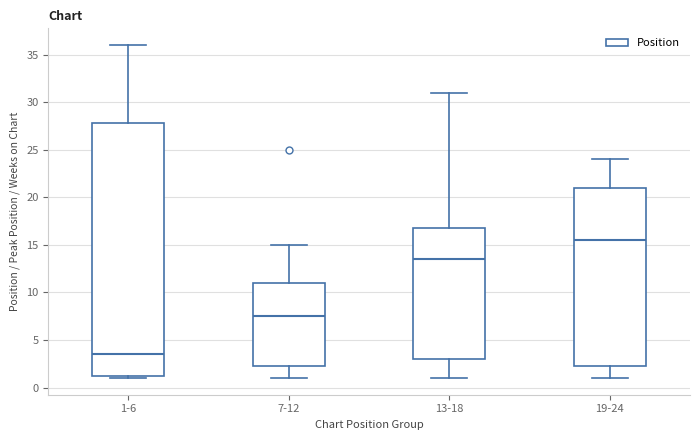

Where does the lower whisker of the box for 7-12 end on the y-axis? The values are not printed on the chart, so give them approximately, as read against the axis.

1.0